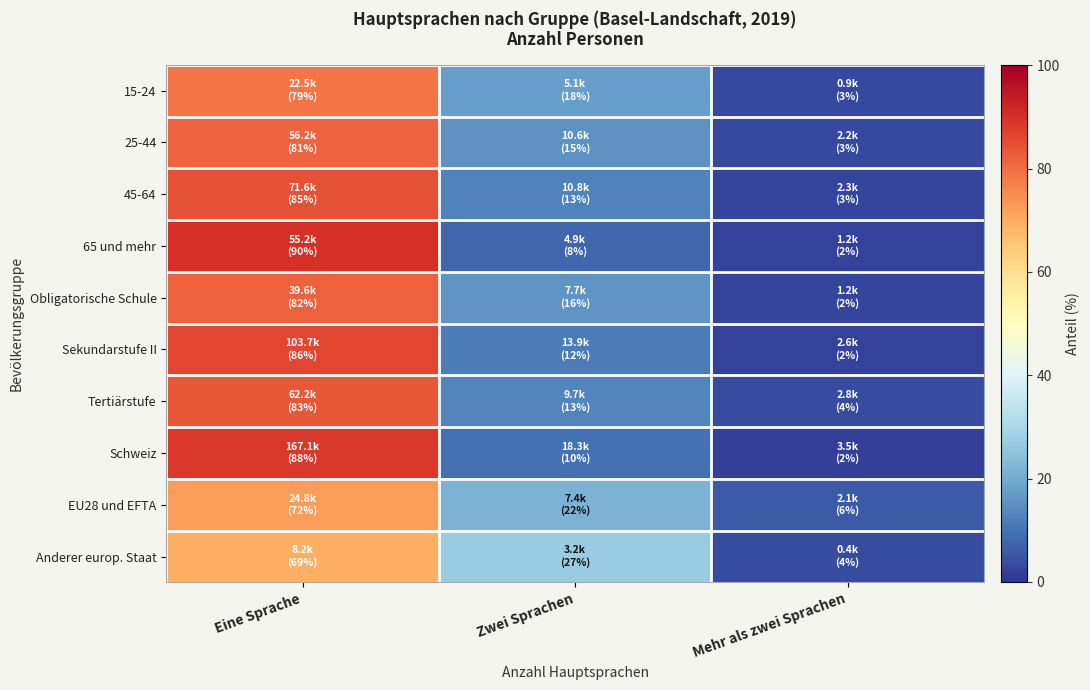

What is the total value across all series at Eine Sprache?

816.2